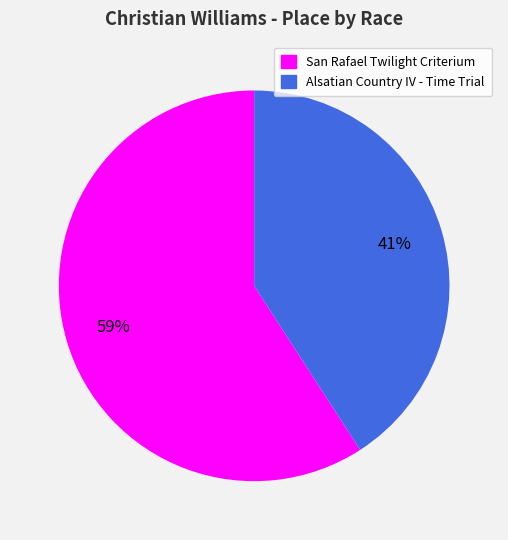

To the nearest percent, what is the average slice percentage?

50%